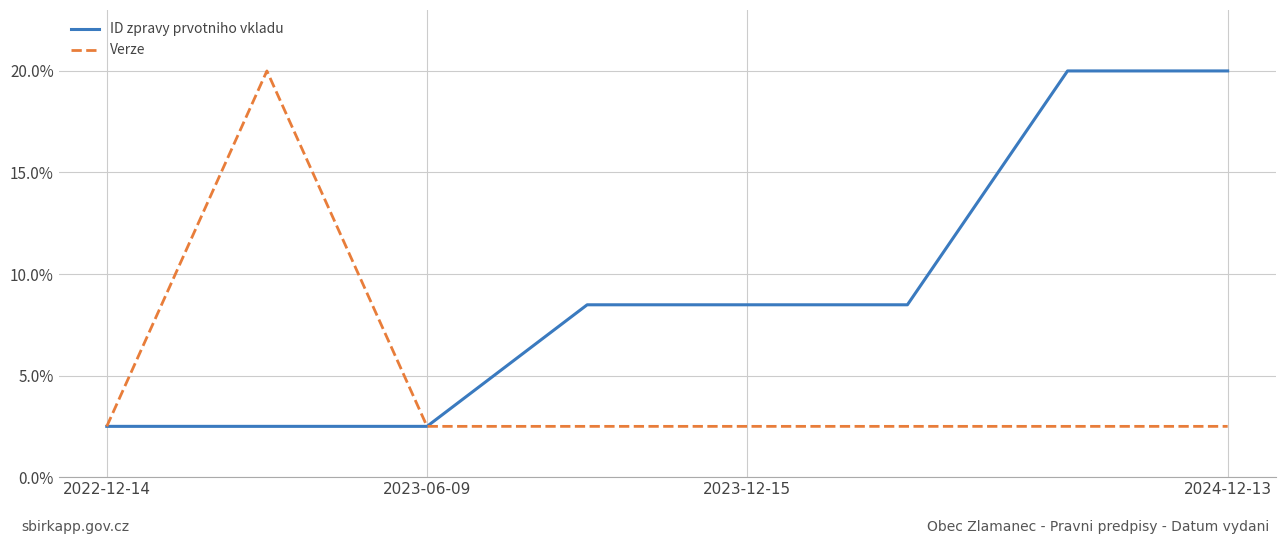

Is this an area chart (filled region under the line)?

No